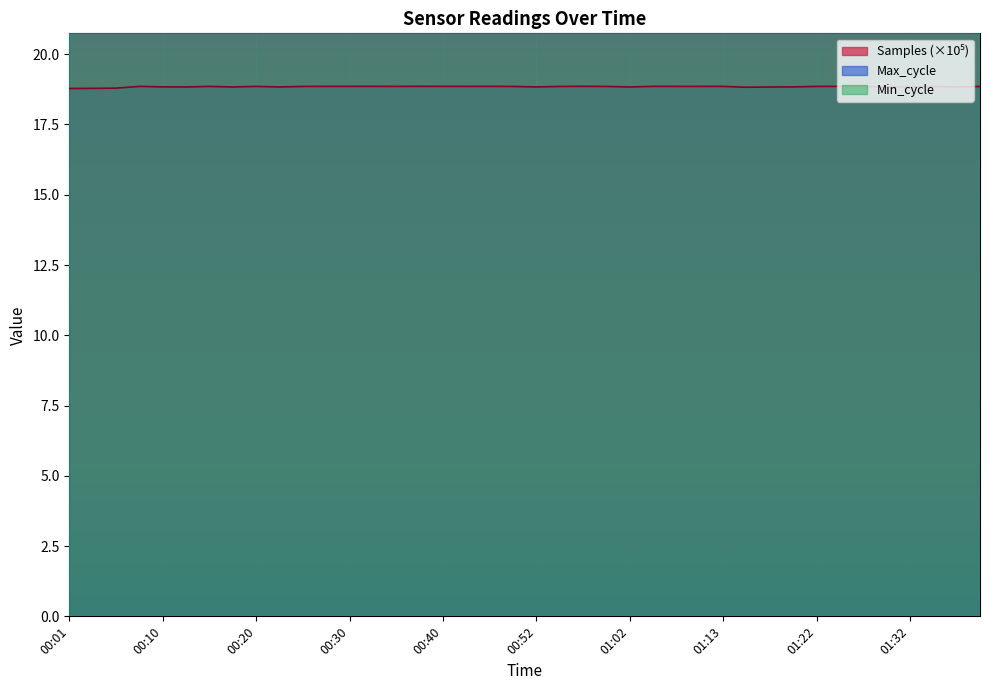

True or false: Max_cycle and Samples cross at least once.

False